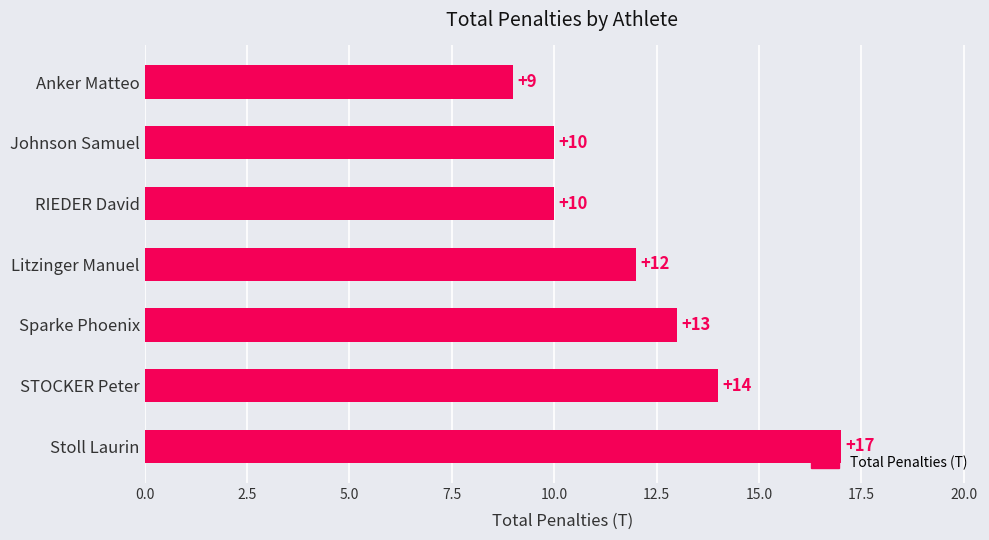

Reading bottom to top, extract all data points from this chart.

17	14	13	12	10	10	9